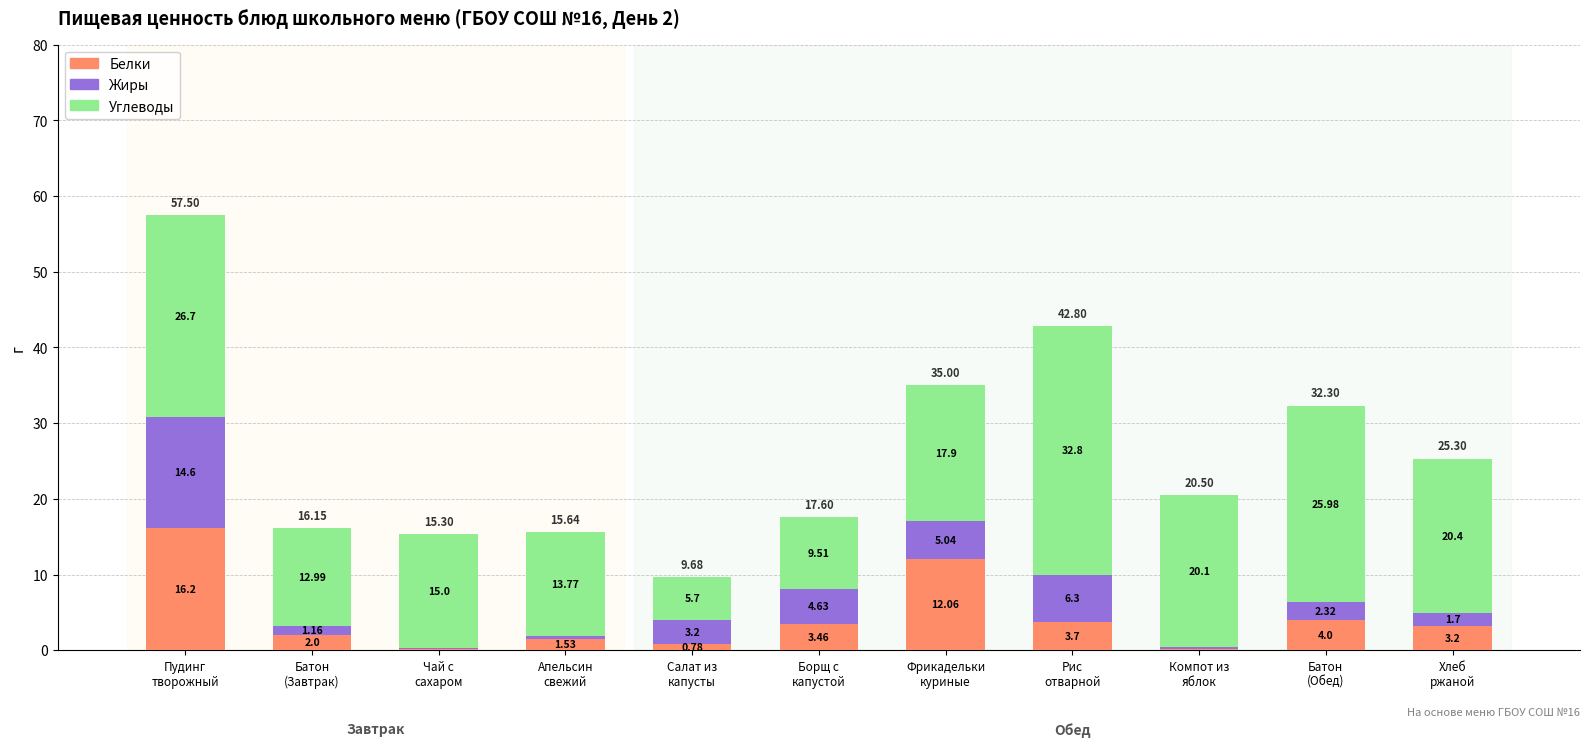

What are all the series names shown in the legend?

Белки, Жиры, Углеводы